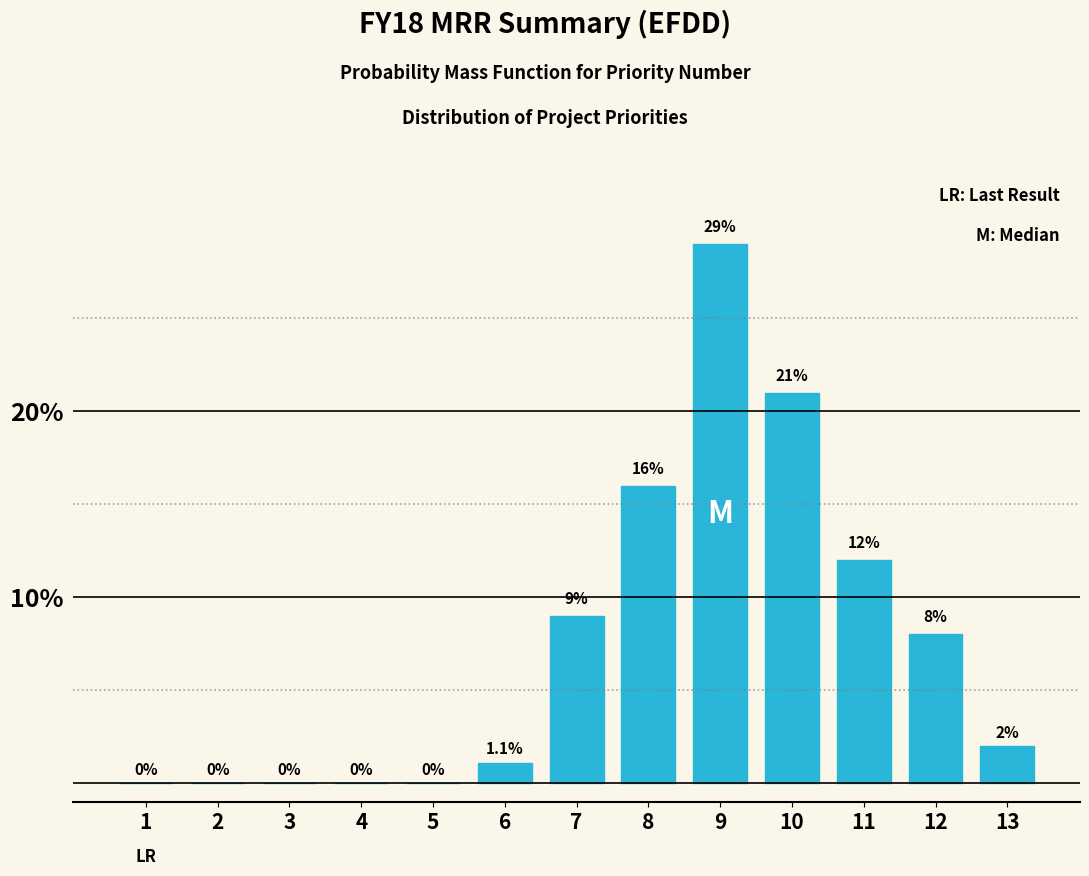

Reading left to right, extract all data points from this chart.

1=0.0	2=0.0	3=0.0	4=0.0	5=0.0	6=1.1	7=9.0	8=16.0	9=29.0	10=21.0	11=12.0	12=8.0	13=2.0